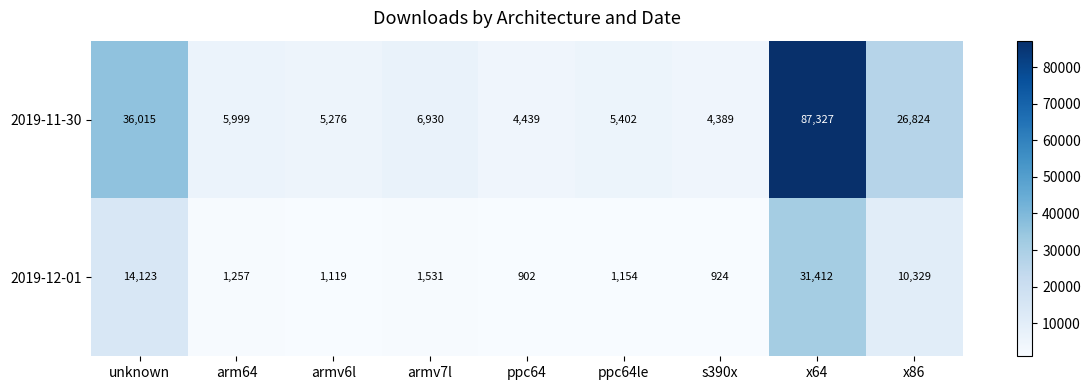

Which series has the widest spread of values?

2019-11-30